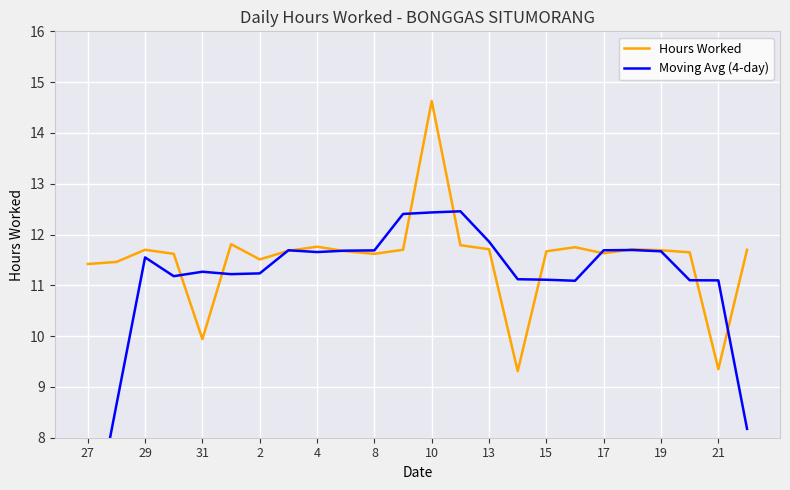

Which series has the largest total across all categories?

Hours Worked